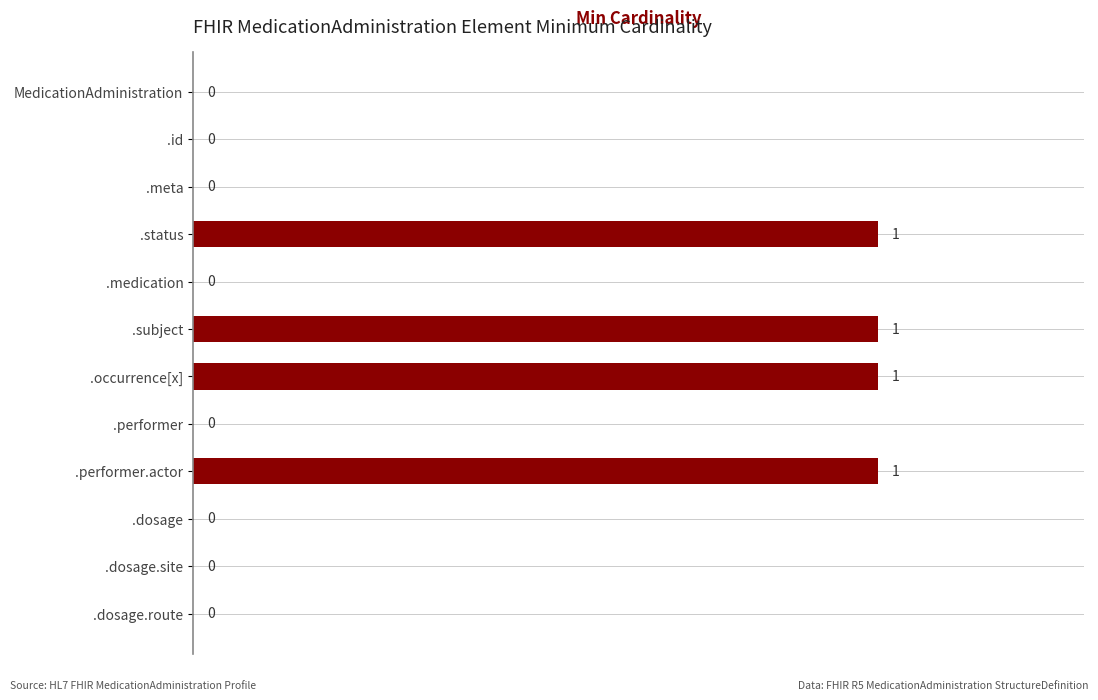

The chart shows a value of 0 at .id. True or false?

True